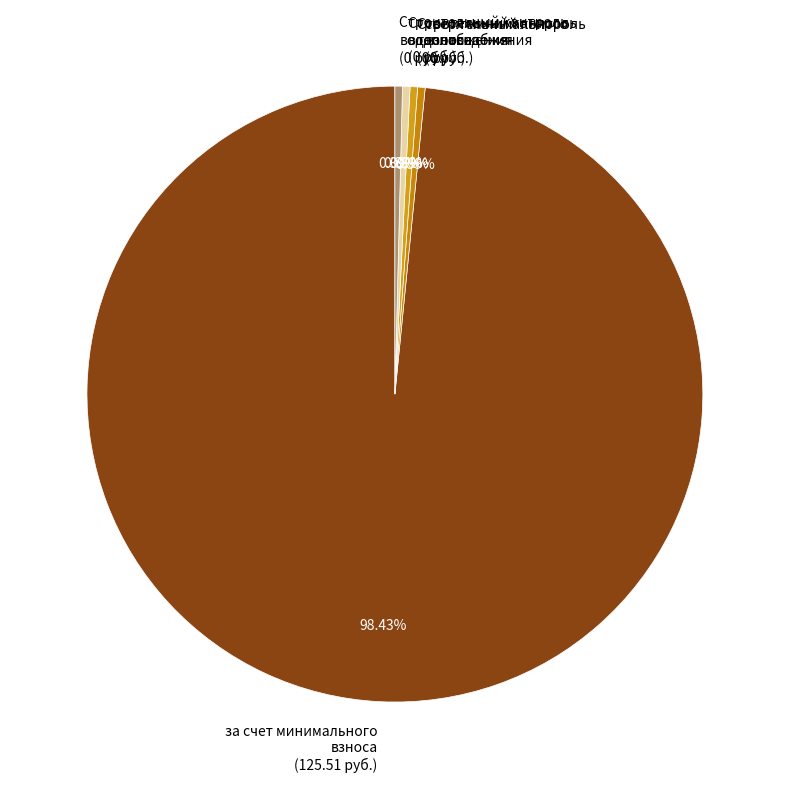

Is there a majority slice in this chart?

Yes